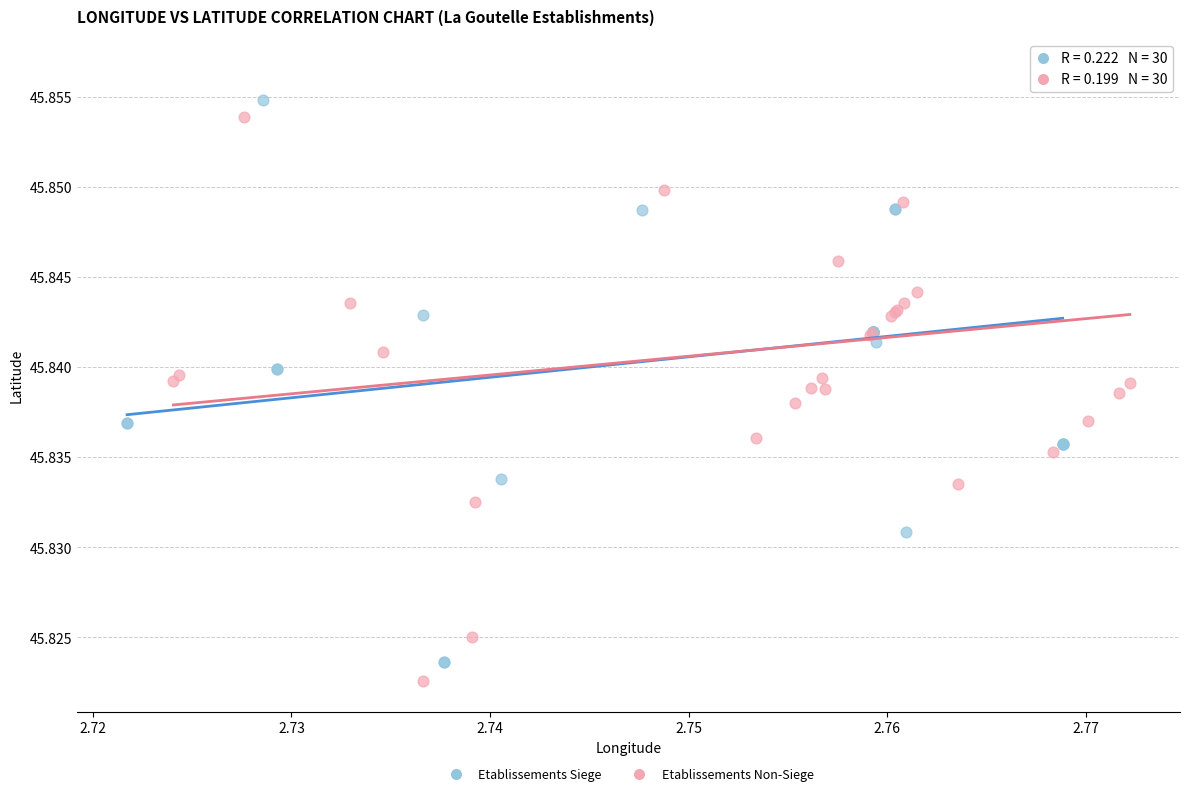

What are all the series names shown in the legend?

Etablissements Siege, Etablissements Non-Siege